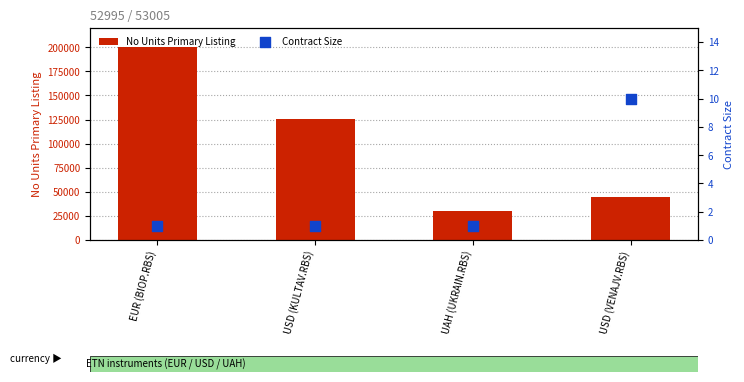

At which category is the sum across all series the highest?

EUR (BIOP.RBS)